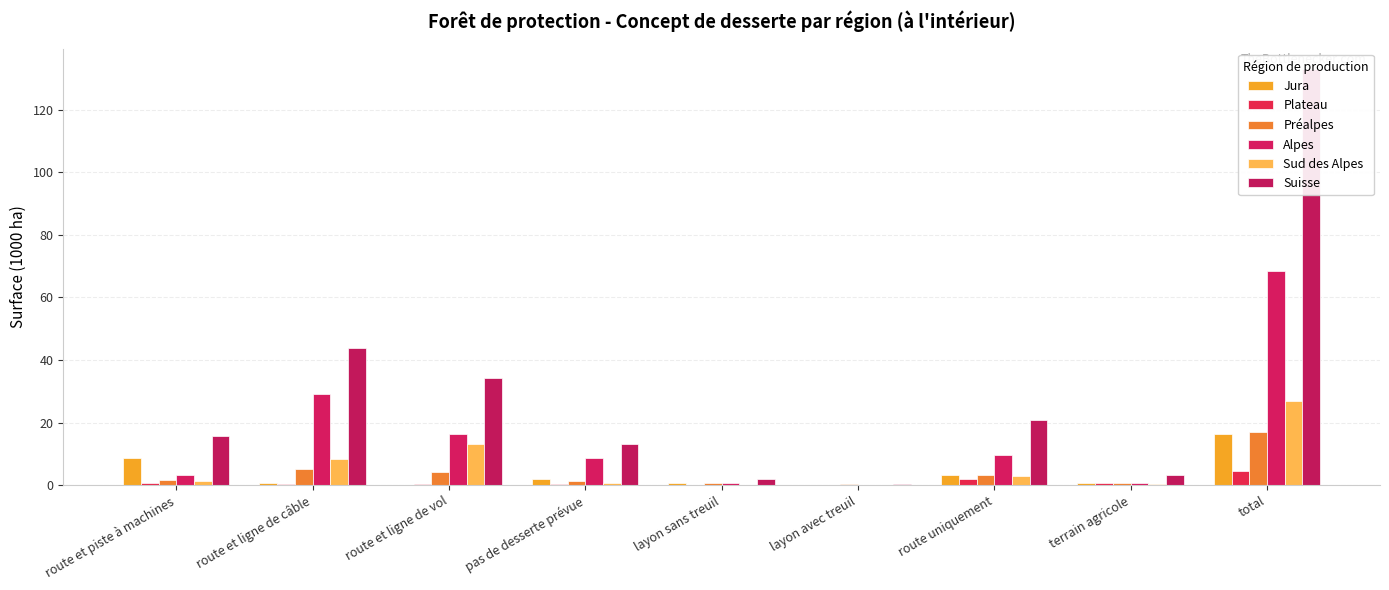

What is the maximum value shown in the chart?

132.9